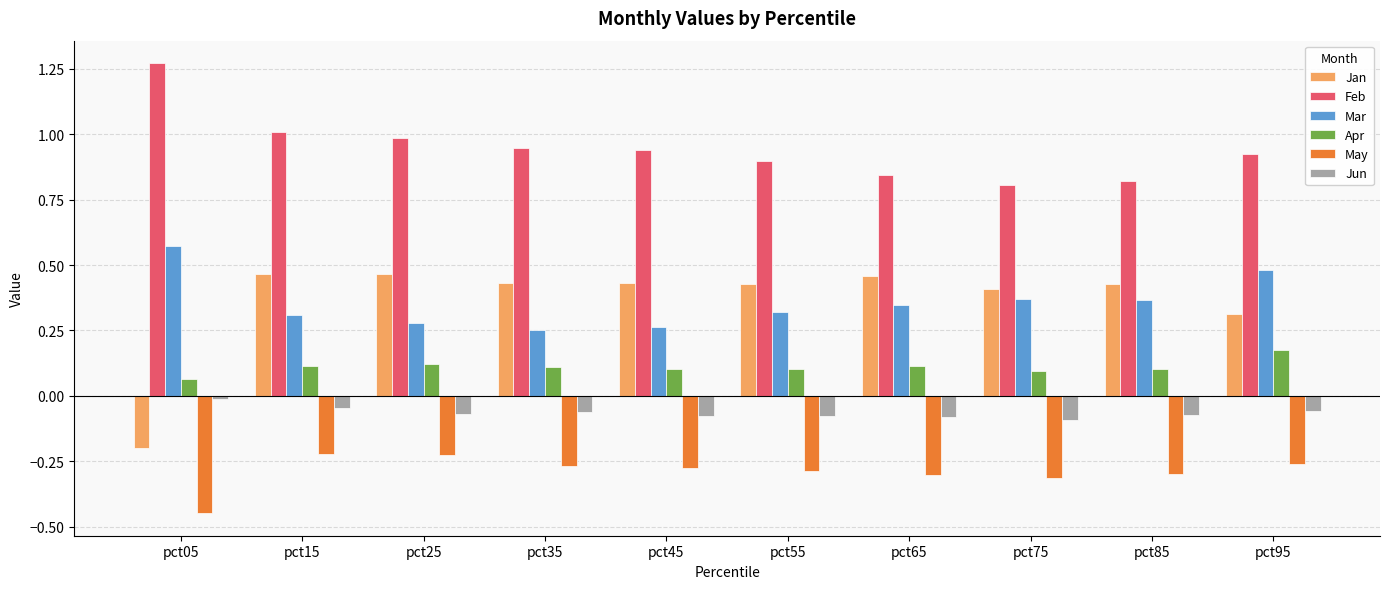

What is the sum of all May values?

-2.9